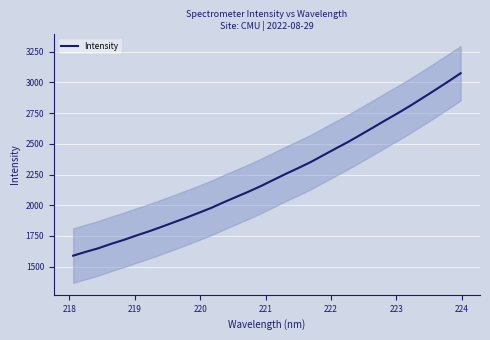

Does the chart display data point markers on the line(s)?

No